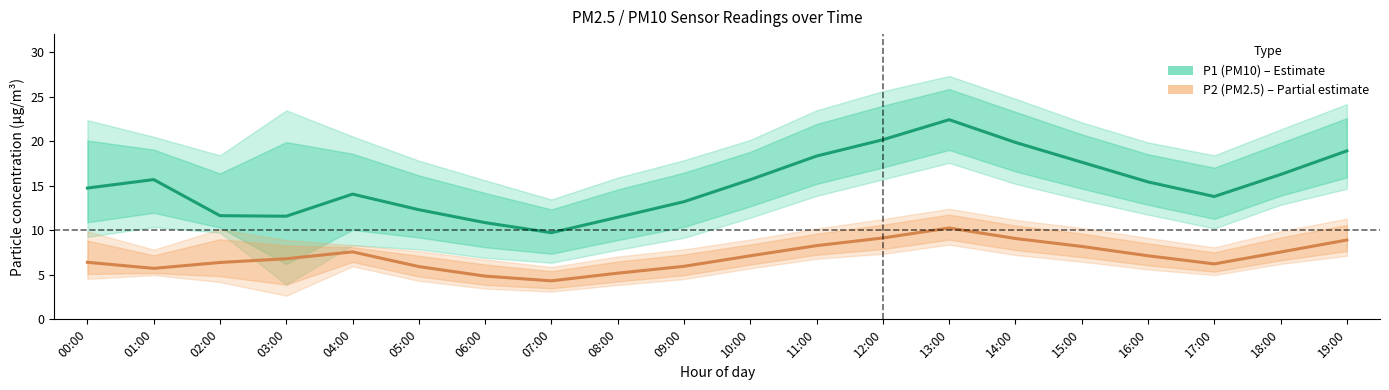

At how many categories does at least one series exceed 22?

1